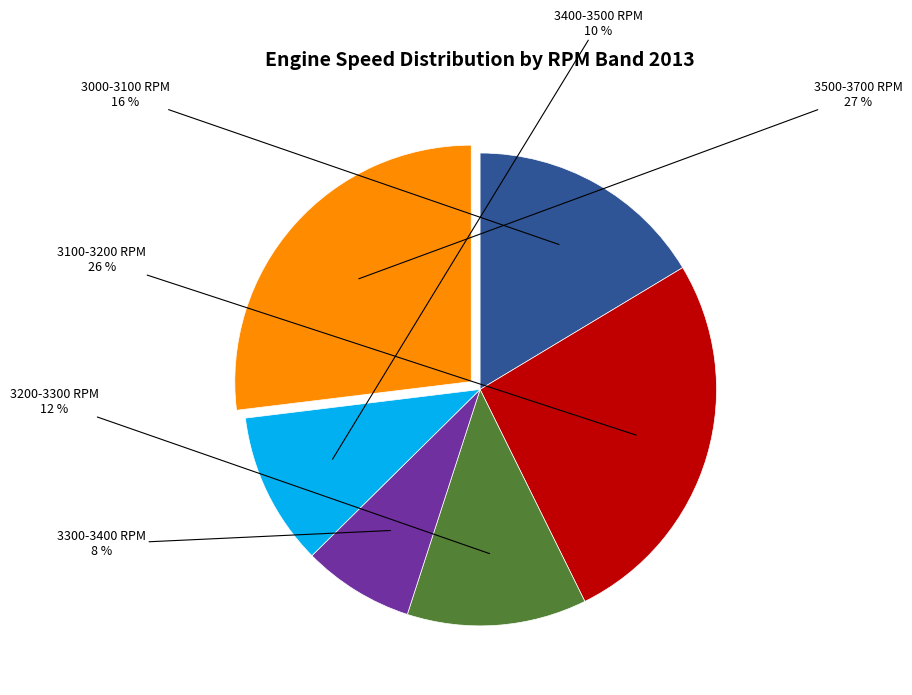

Do 3100-3200 RPM and 3000-3100 RPM together represent more than half of the pie?

No